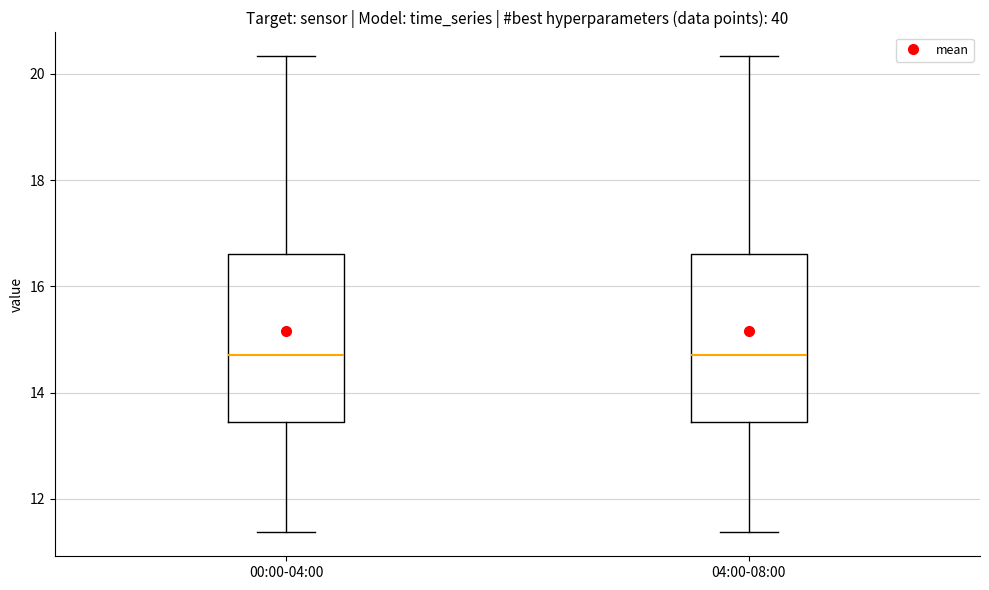

Reading left to right, transcribe this box plot: for each box, give where its median line is, the range the box spans, and where its two whiskers end, as read against the y-axis. The values are not printed on the chart, so give them approximately, as read against the axis.

00:00-04:00: median 14.8, box 13.4 to 16.6, whiskers 11.4 to 20.4
04:00-08:00: median 14.8, box 13.4 to 16.6, whiskers 11.4 to 20.4